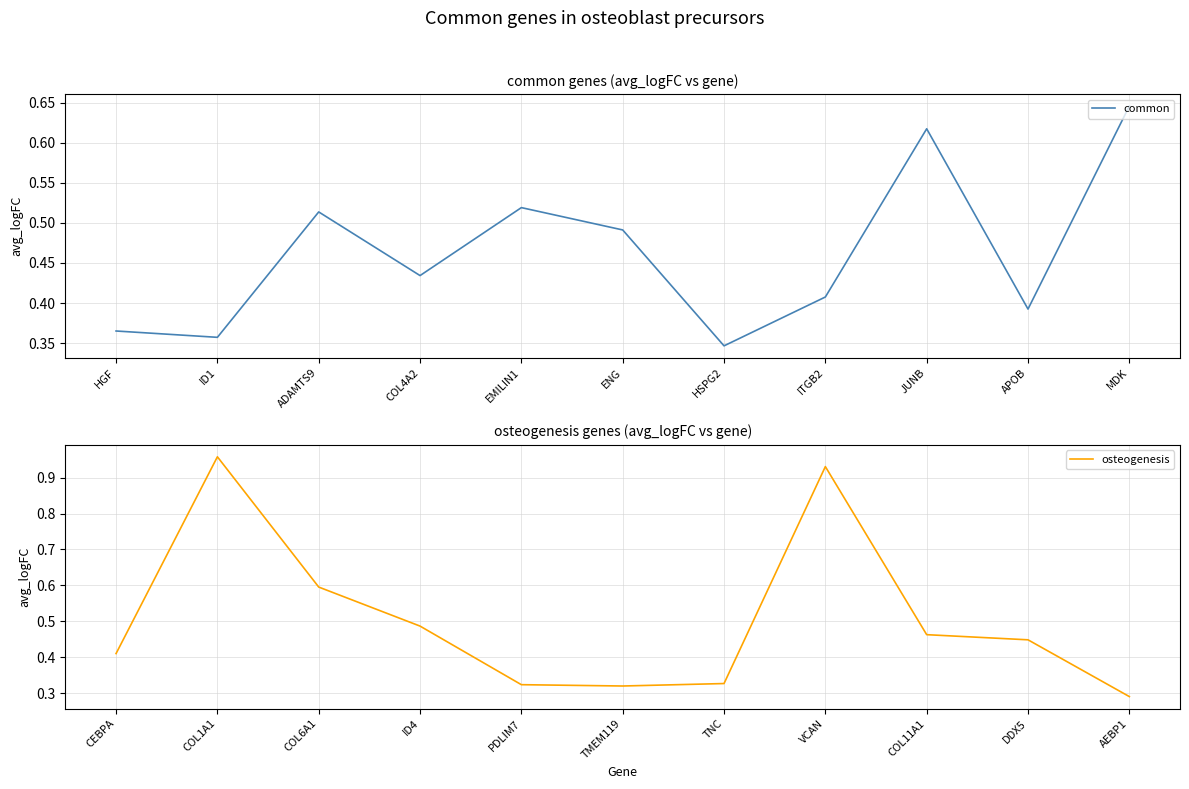

List the series in order of their overall mean, lowest first.

common, osteogenesis